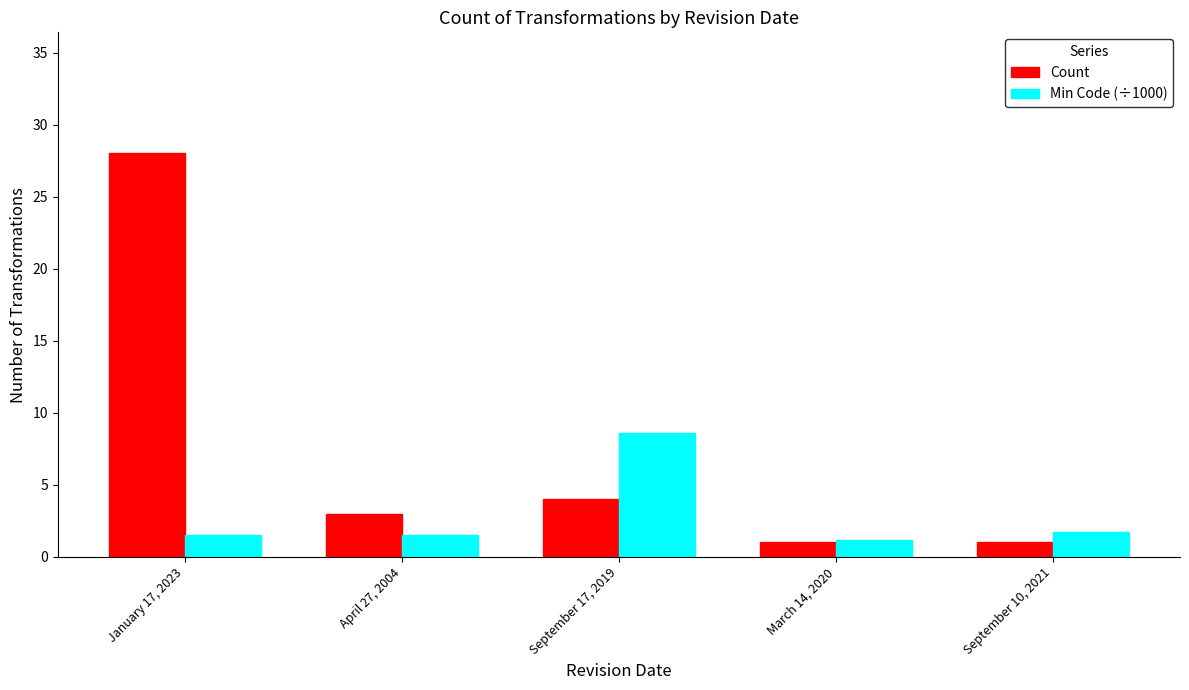

Rank the series by their maximum value, from highest to lowest.

Count, Min Code (÷1000)